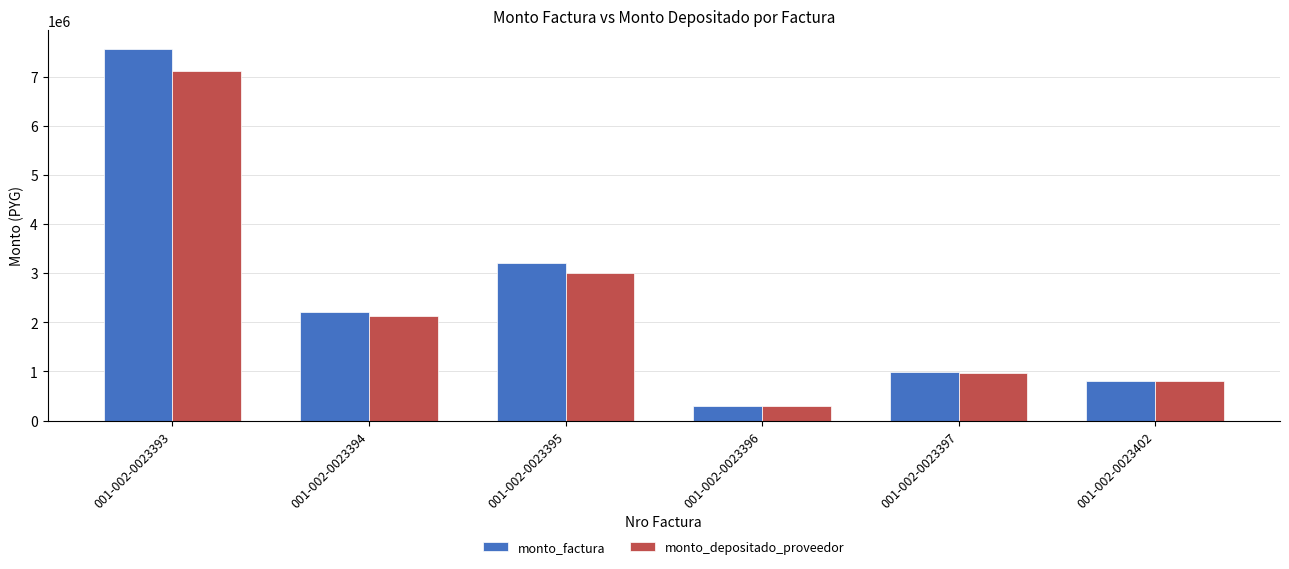

What is the difference between the maximum and minimum values in the monto_depositado_proveedor series?

6815667